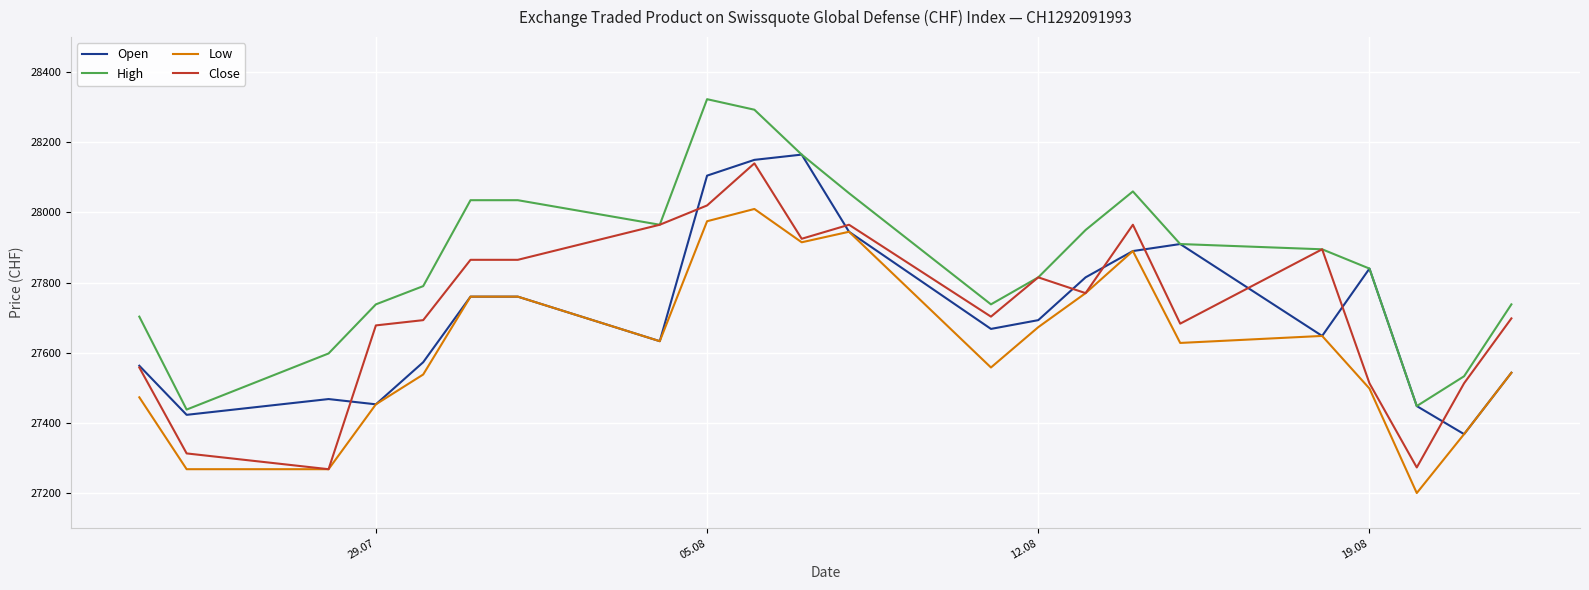

True or false: Low and High cross at least once.

False